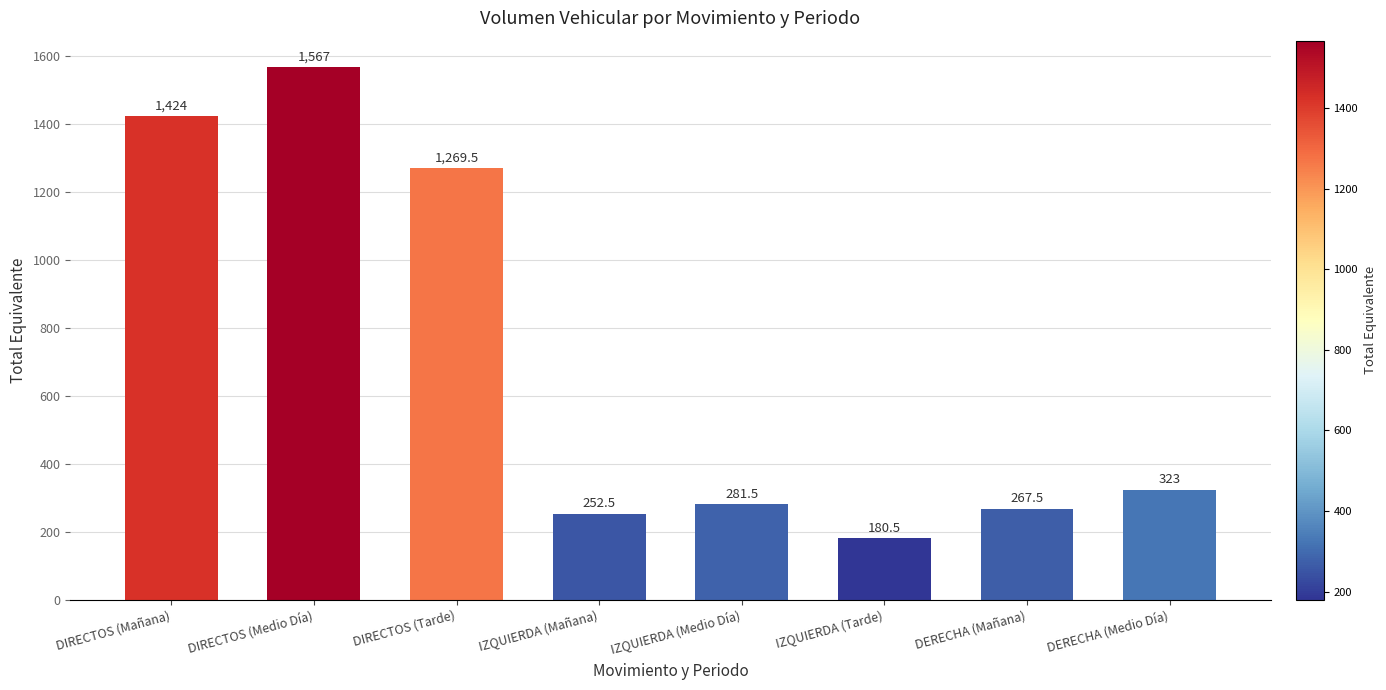

How many distinct data groups are displayed?

1